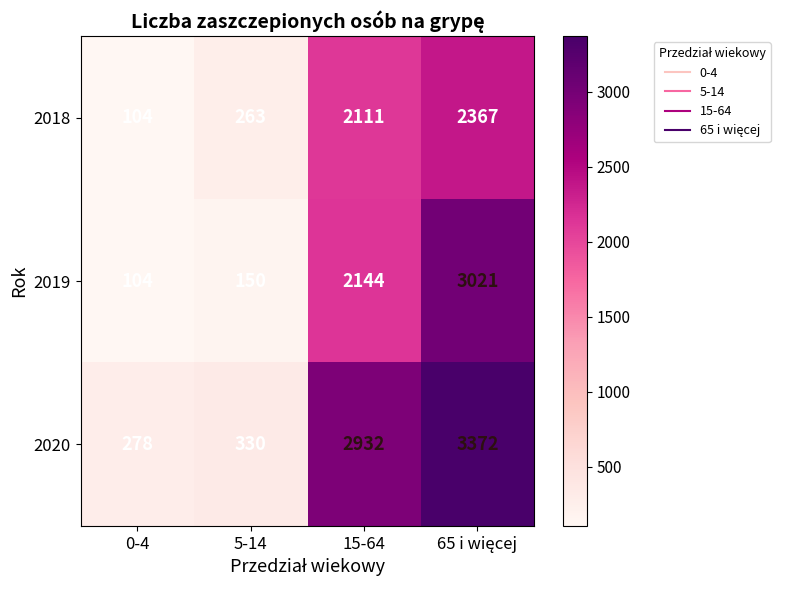

Rank the series by their maximum value, from highest to lowest.

2020, 2019, 2018